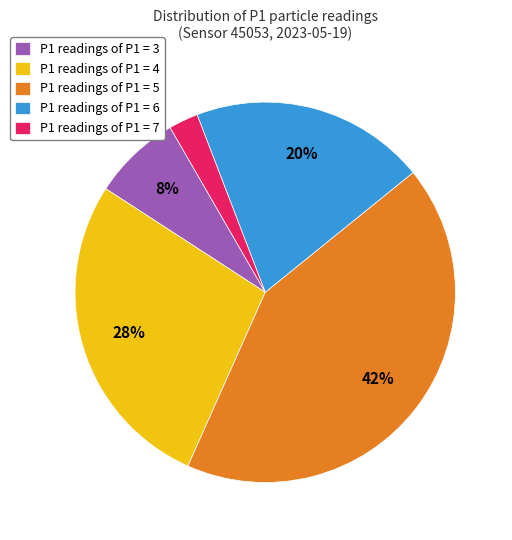

What is the smallest slice in the pie chart?

P1 readings of P1 = 7